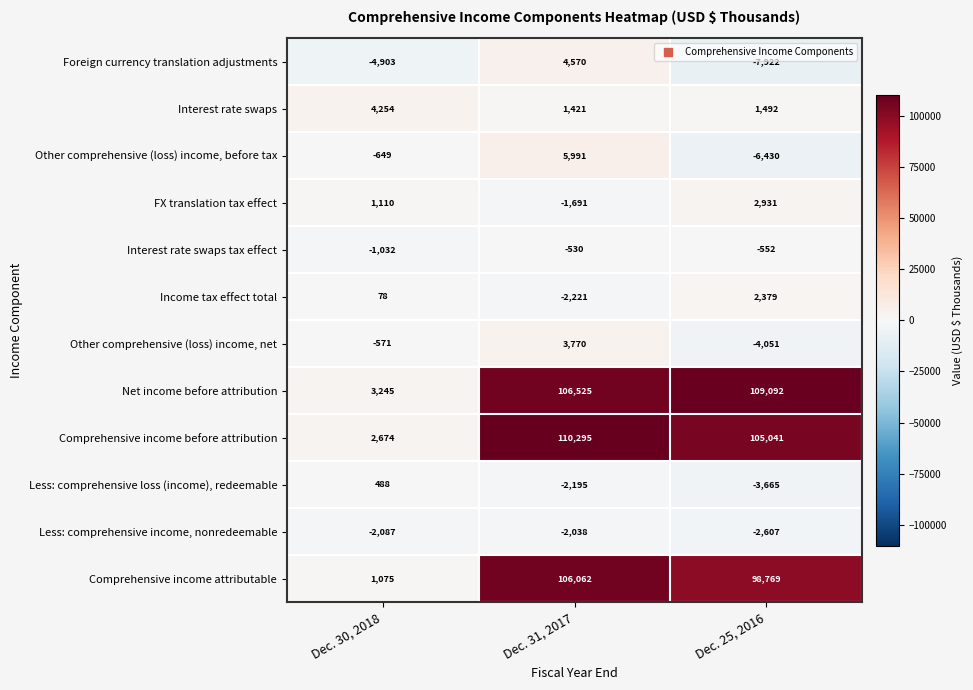

What is the difference between the Less: comprehensive income, nonredeemable values at Dec. 30, 2018 and Dec. 25, 2016?

520